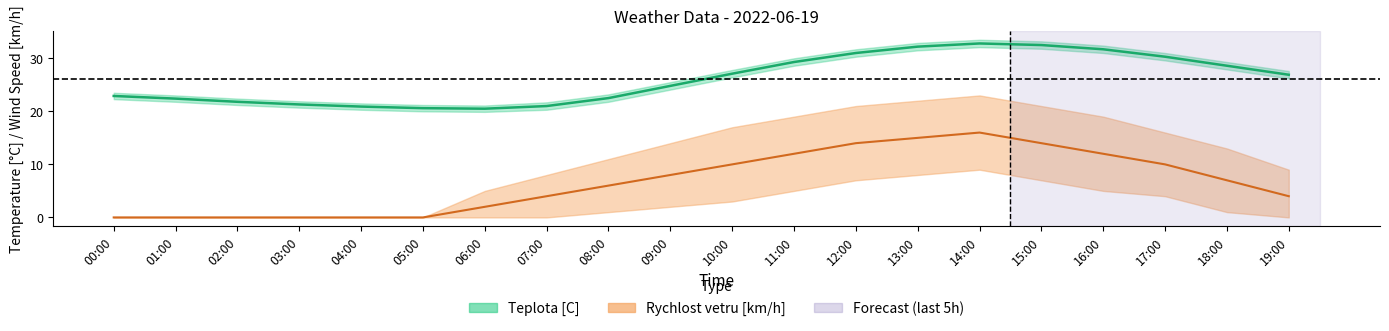

Between 03:00 and 08:00, which series saw the biggest shift?

Rychlost_upper